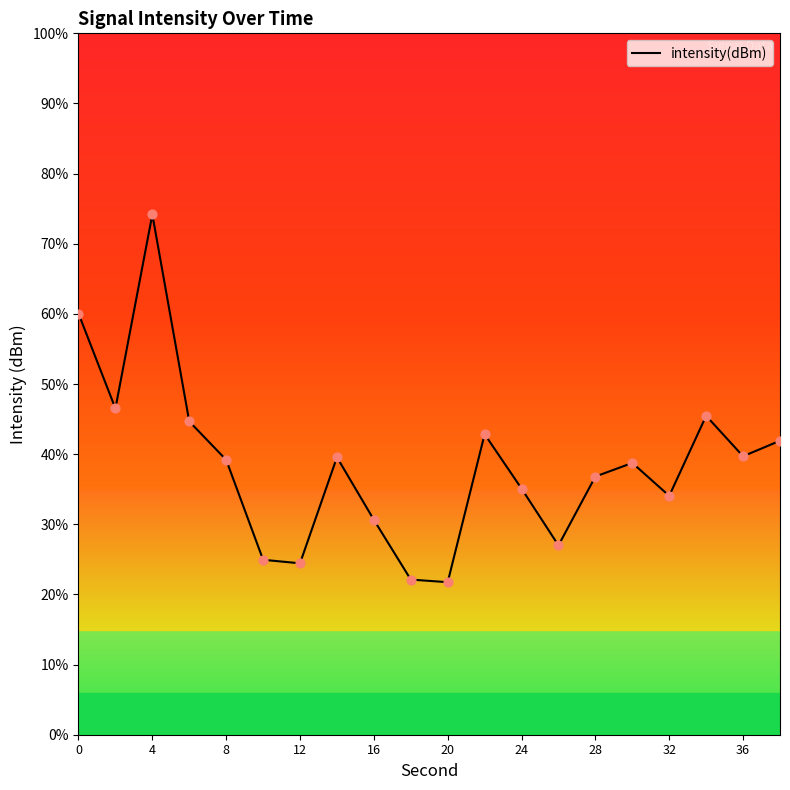

Between 16 and 4, which is larger?

4